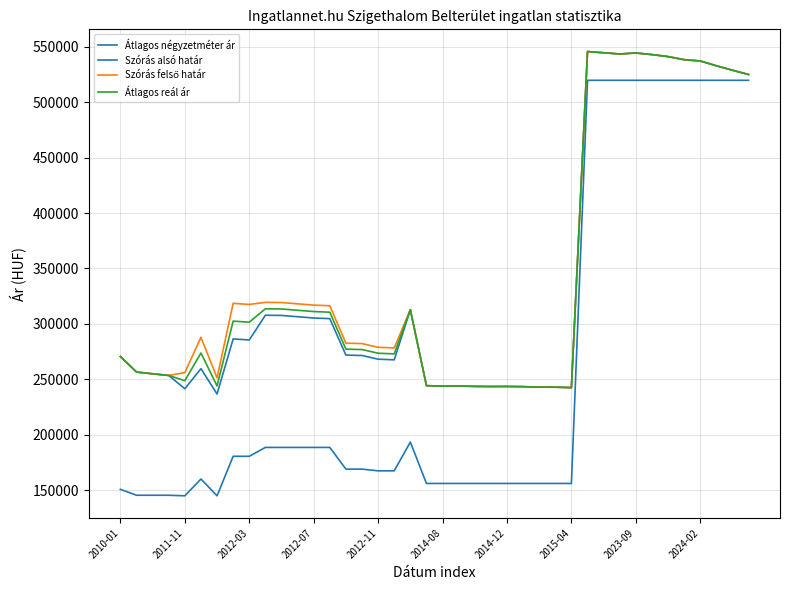

Does the chart display data point markers on the line(s)?

No